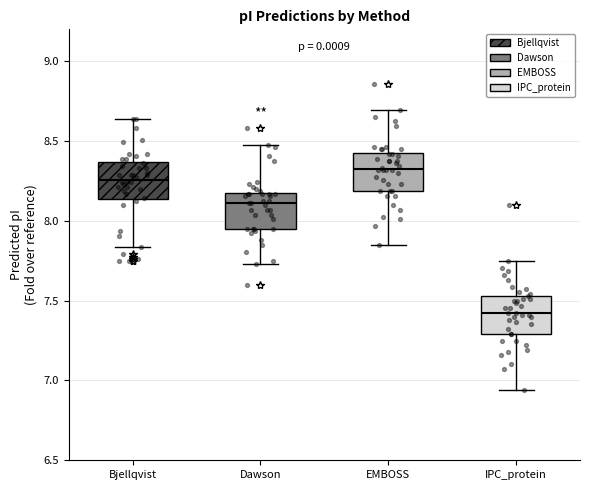

Which box's median line is the highest?

EMBOSS